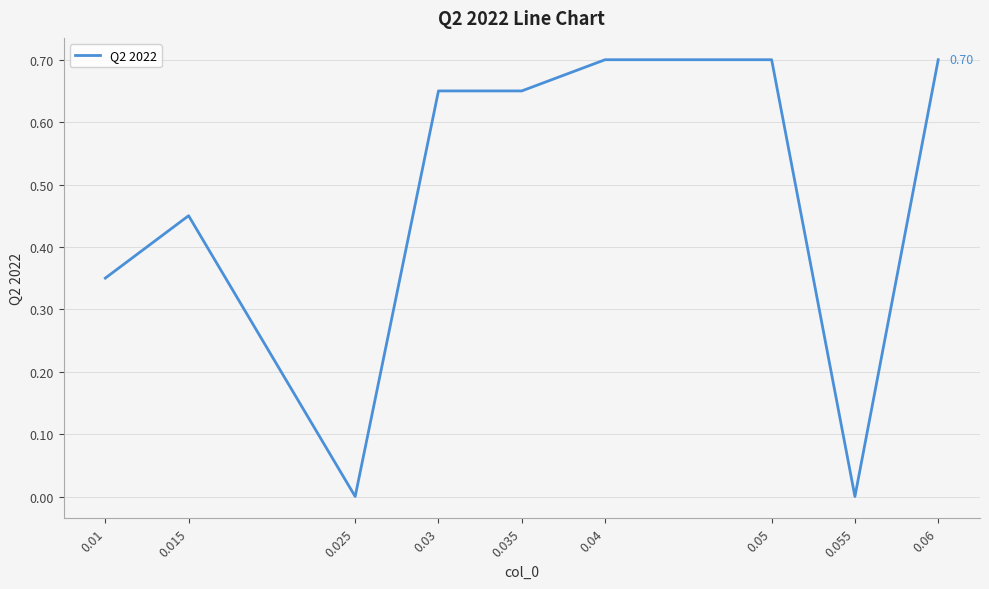

Between 0.025 and 0.03, which is larger?

0.03